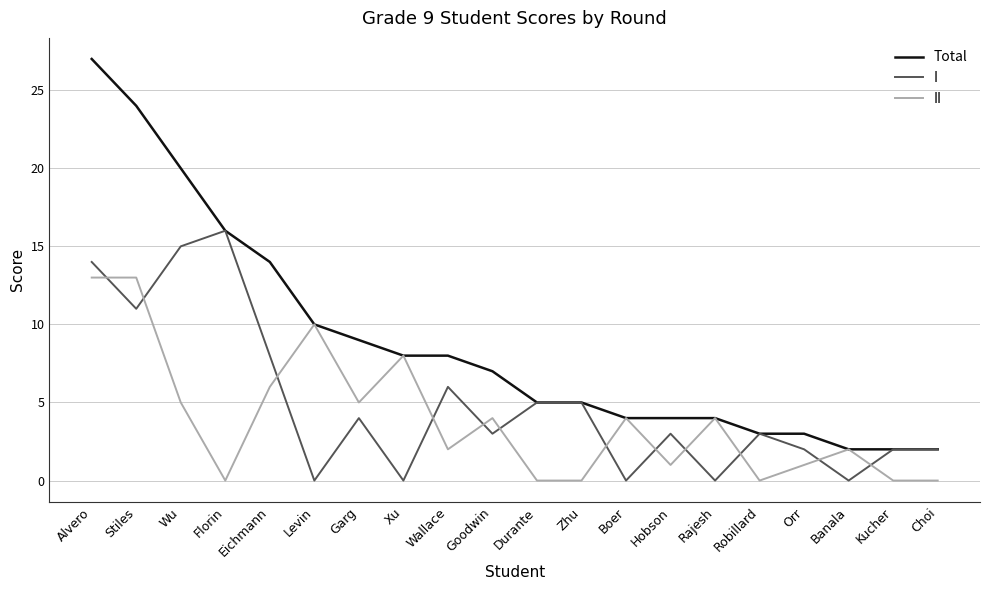

How many lines are shown in the chart?

3